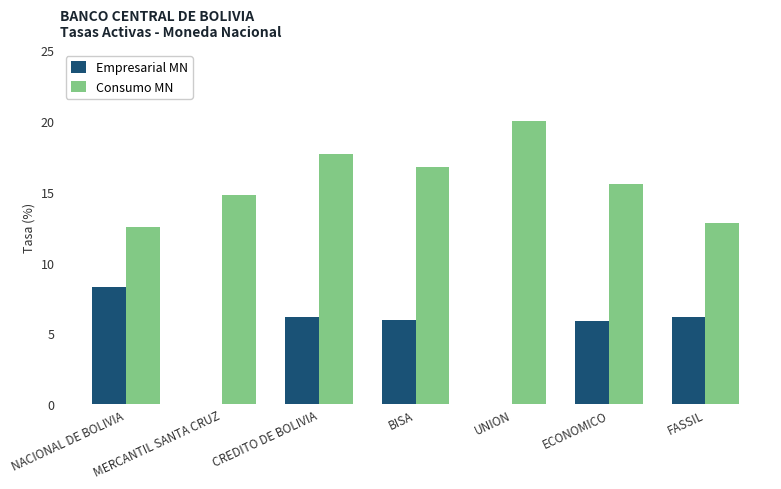

At which category does the chart reach its peak across all series?

UNION